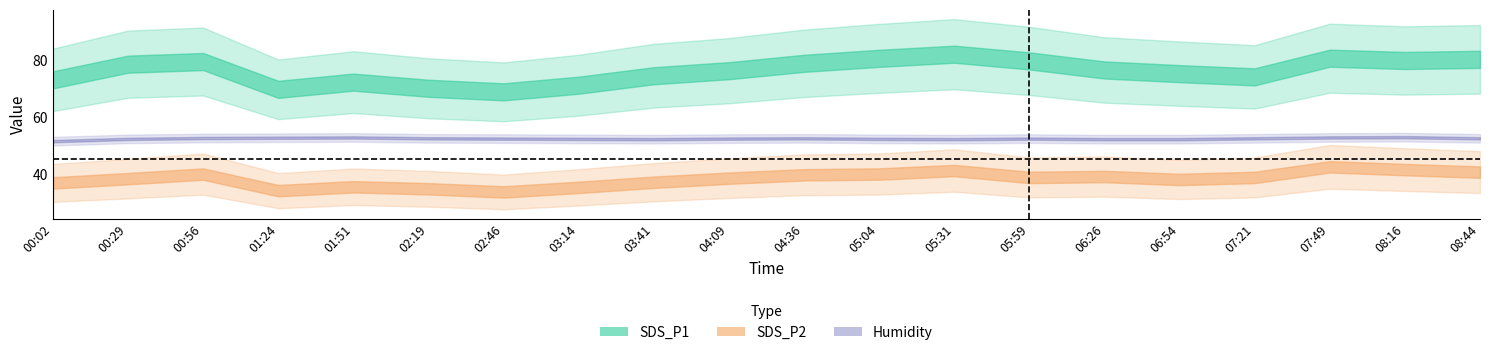

Which series has the widest spread of values?

SDS_P1